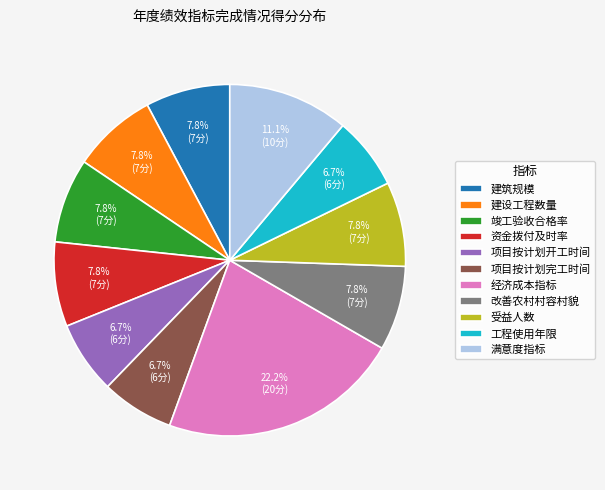

Which category has the biggest portion of the pie?

经济成本指标